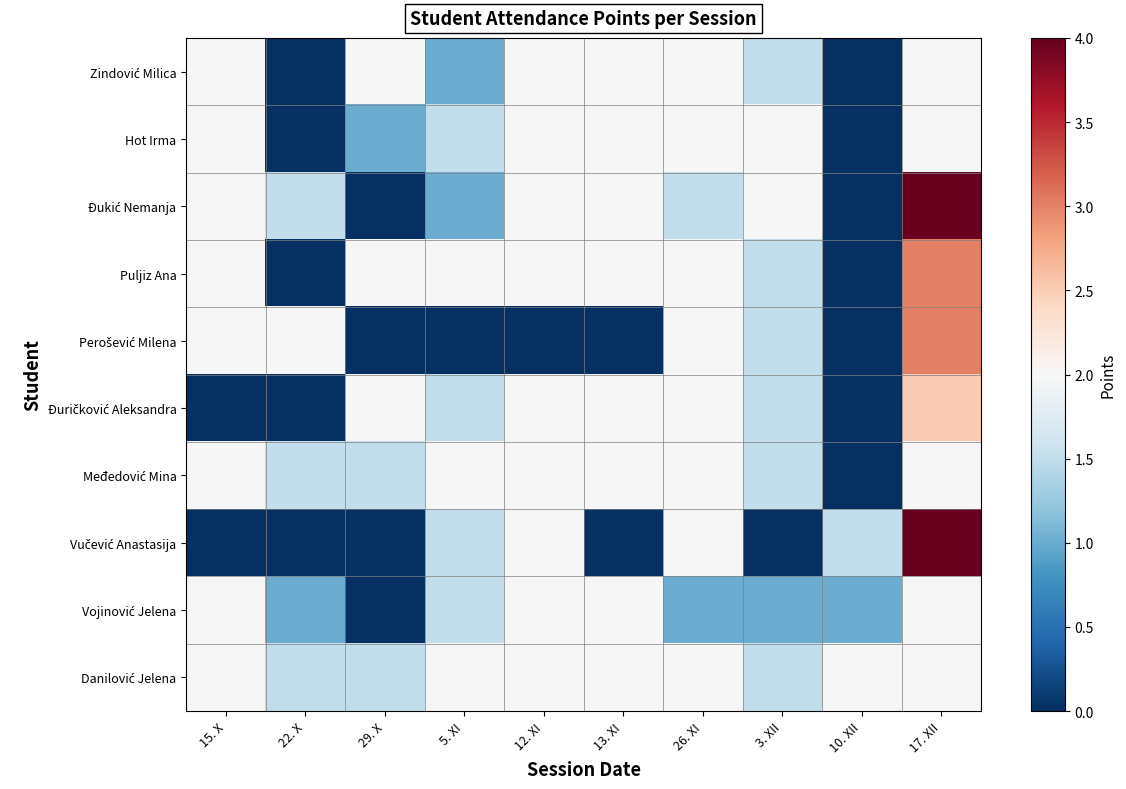

Between 26. XI and 17. XII, which series saw the biggest shift?

Đukić Nemanja